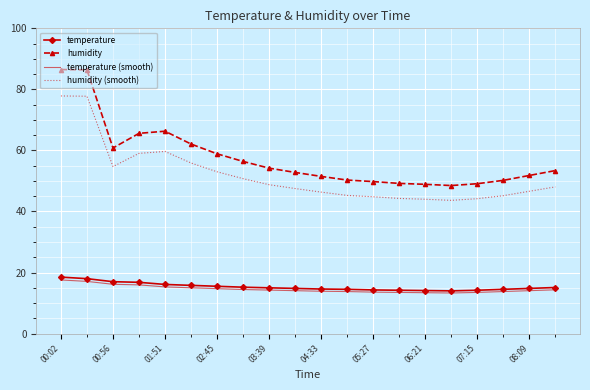

True or false: humidity (smooth) and temperature (smooth) cross at least once.

False